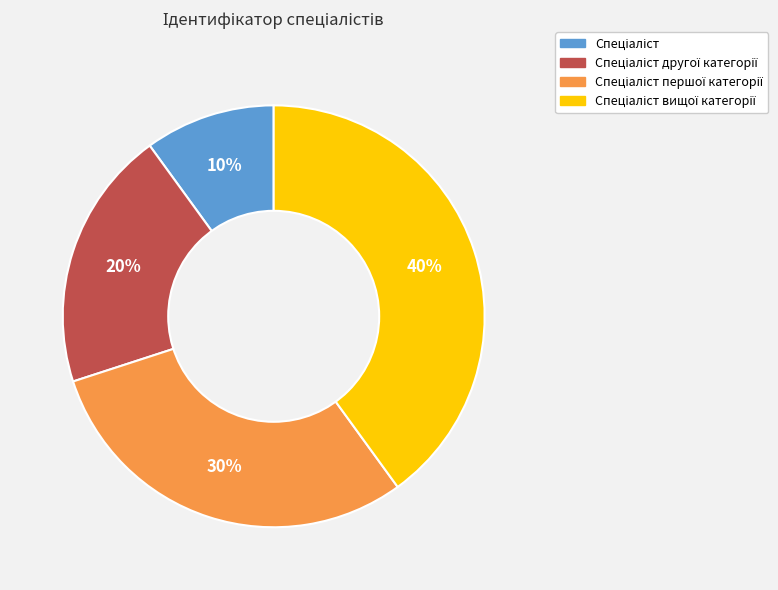

To the nearest percent, what is the difference between the largest and smallest slice percentages?

30%